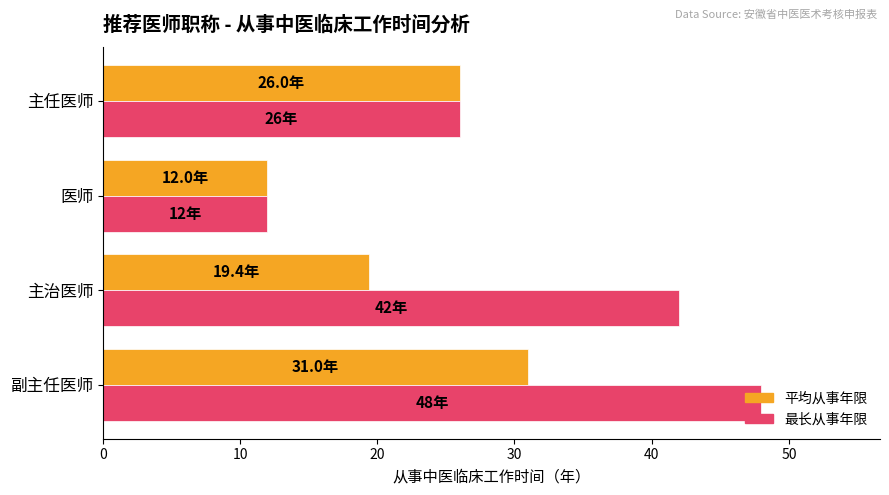

Which category has the lowest value in the 最长从事年限 series?

医师